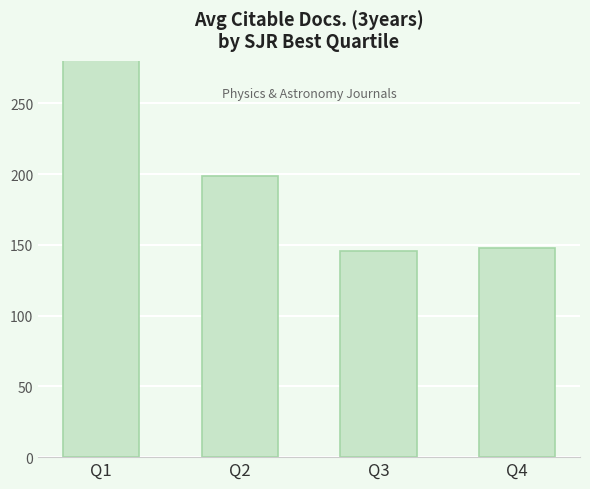

How many data points are less than 198?

2